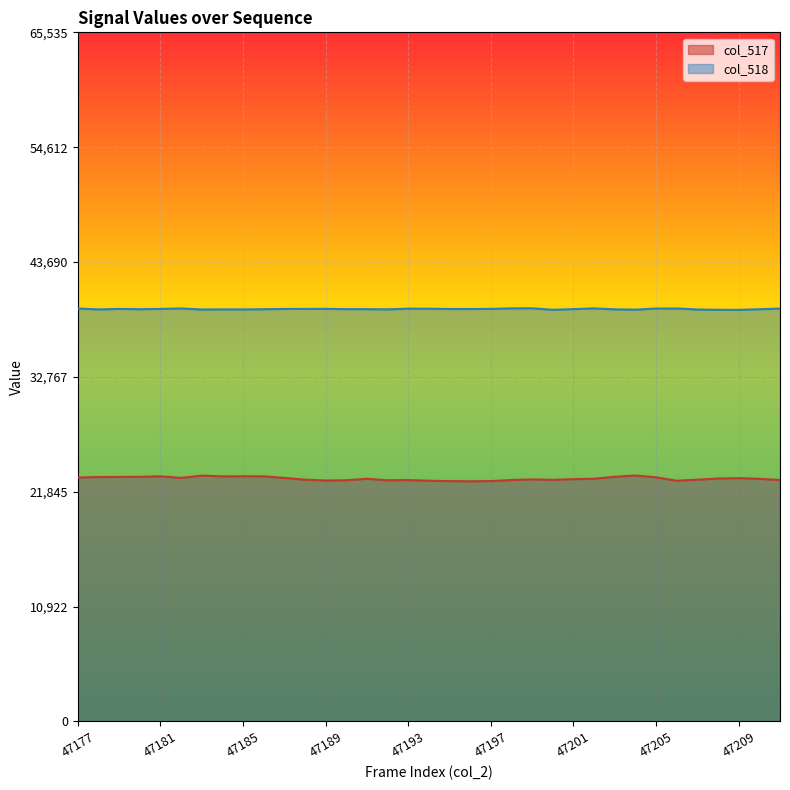

True or false: col_517 and col_518 cross at least once.

False